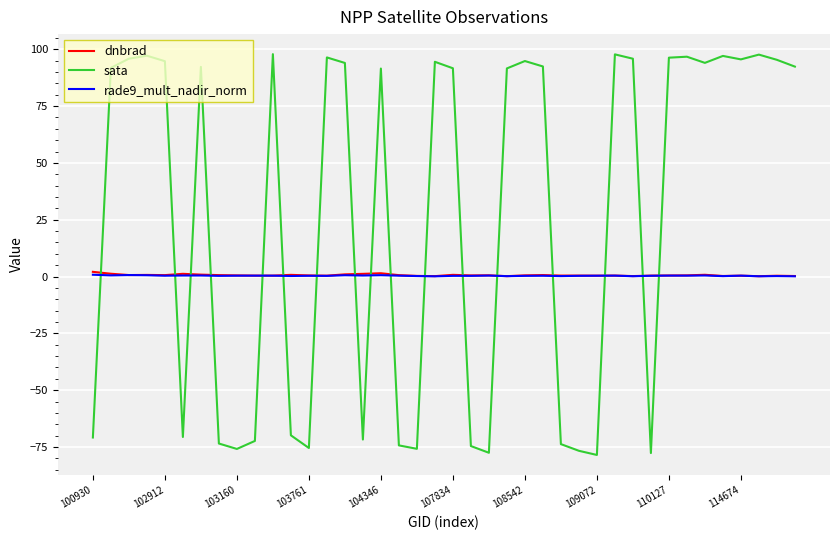

Which series has the widest spread of values?

sata